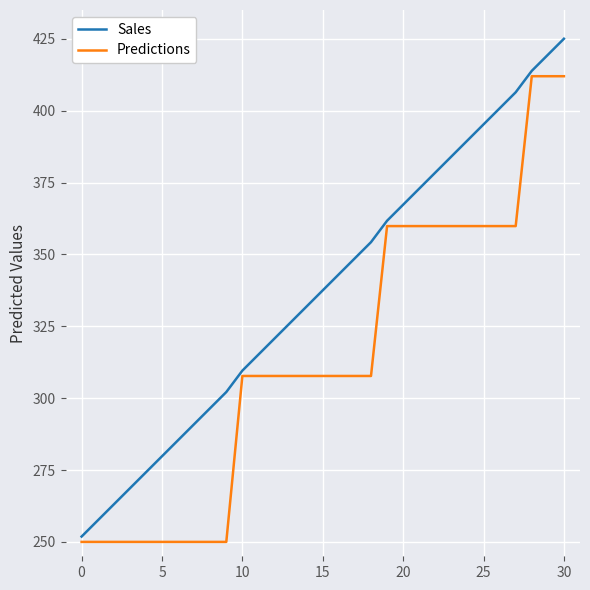

List the series in order of their peak value, lowest first.

Predictions, Sales